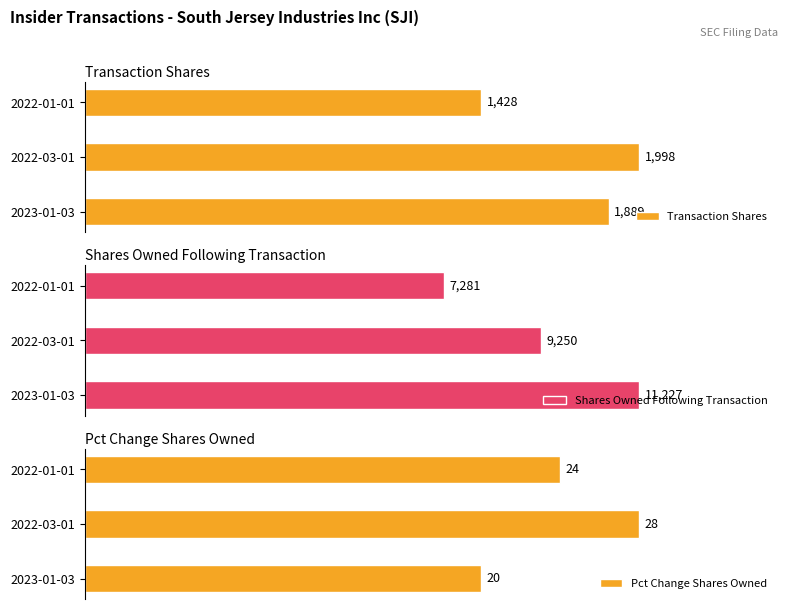

At which label is Pct Change Shares Owned closest to 24?

2022-01-01